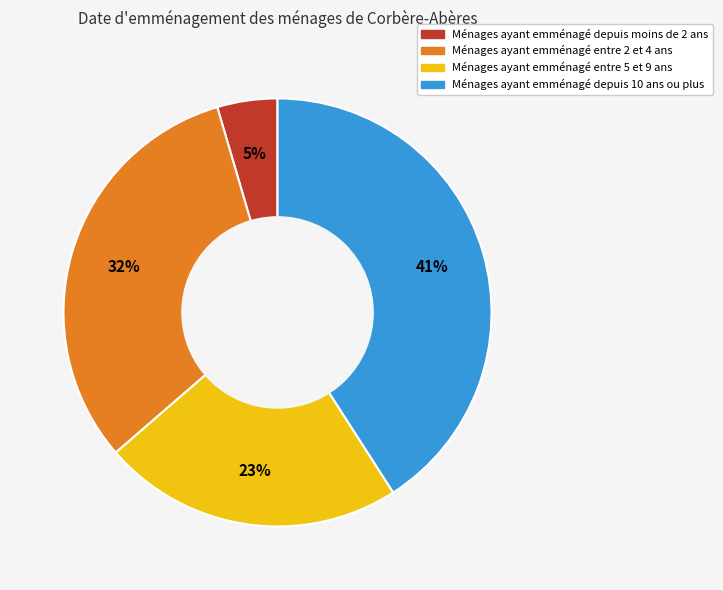

To the nearest percent, what is the average slice percentage?

25%